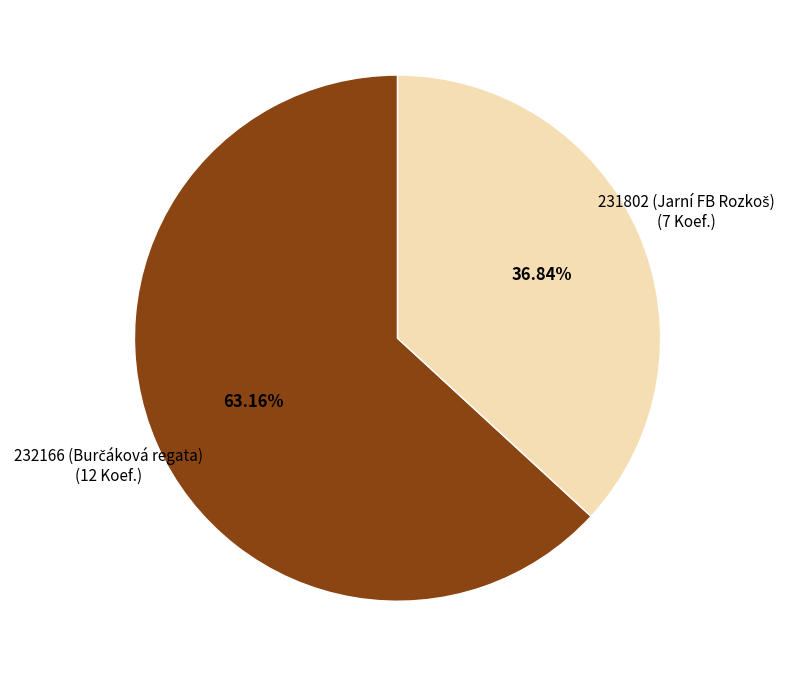

Does any single category account for the majority?

Yes